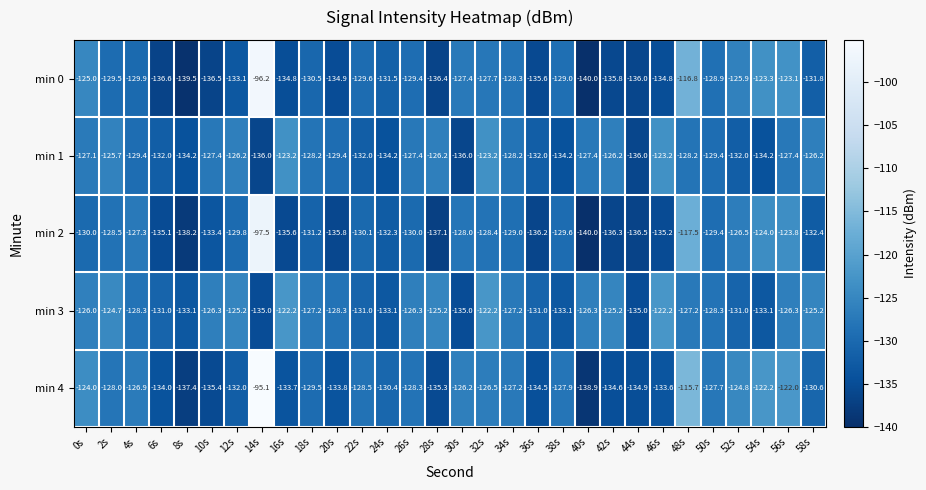

What value does the min 0 series have at 30s?

-127.4